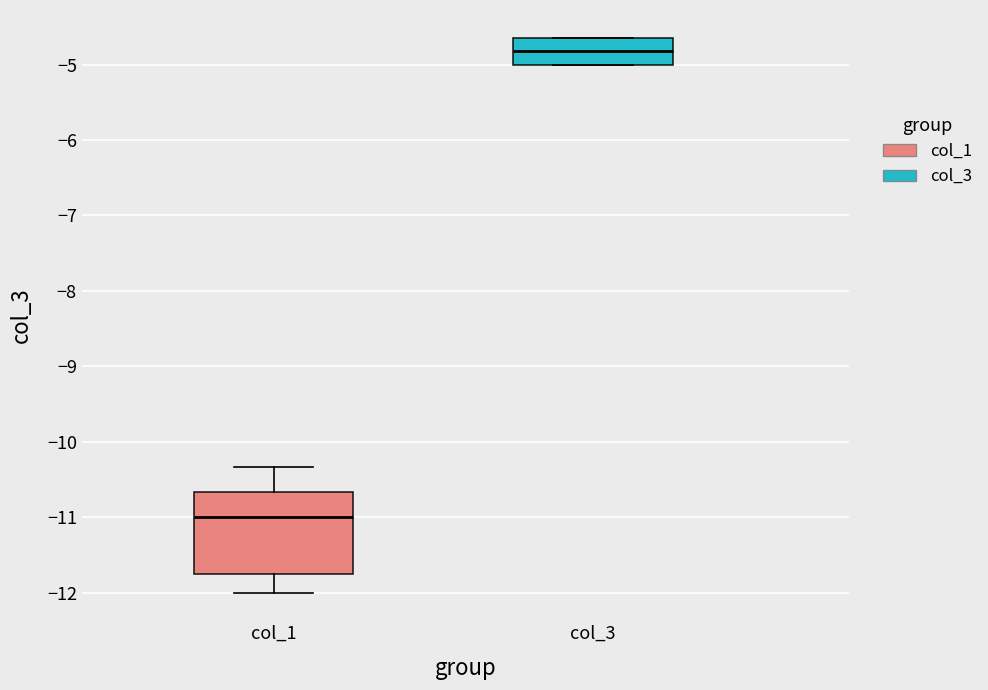

Which box is the tallest, from its lower edge to its upper edge?

col_1